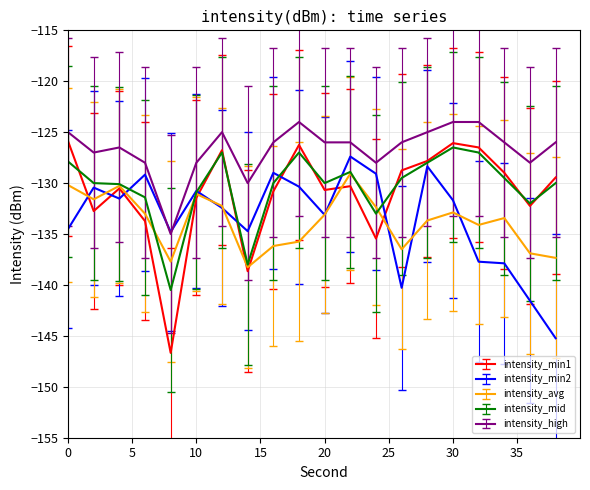

True or false: intensity_high and intensity_avg cross at least once.

False